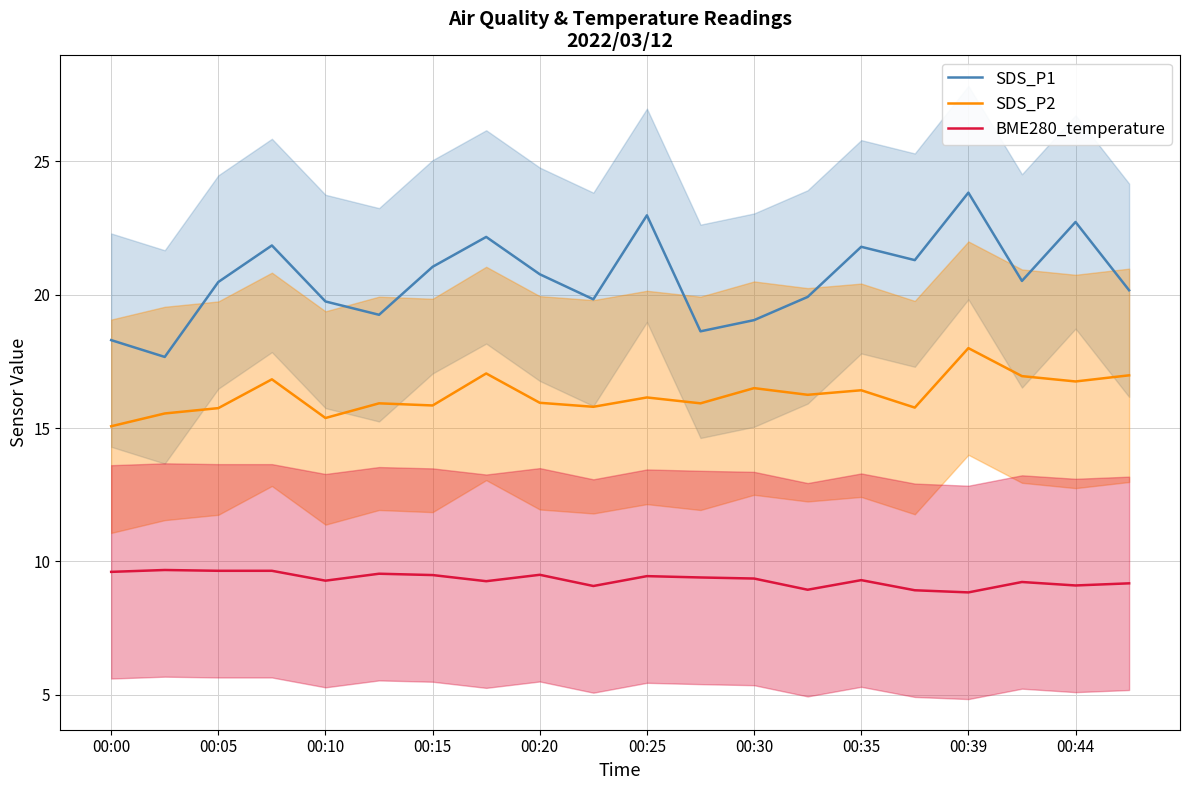

True or false: SDS_P2 and BME280_temperature intersect in this chart.

False